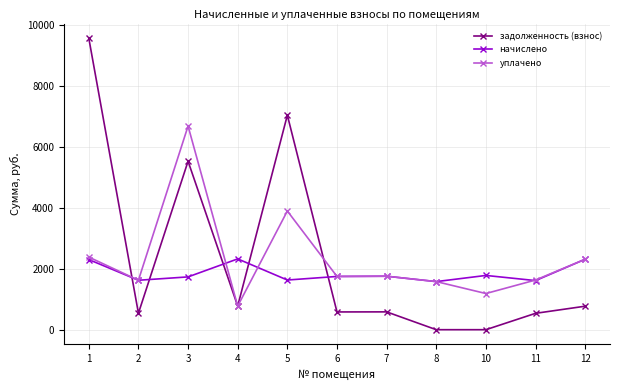

Does the chart have visible grid lines?

Yes